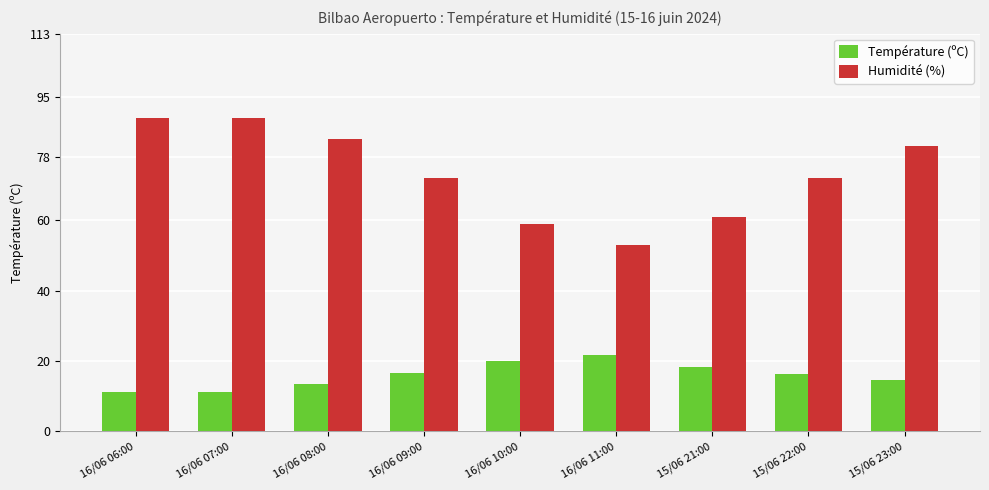

What is the label of the 7th bar from the left?

15/06 21:00